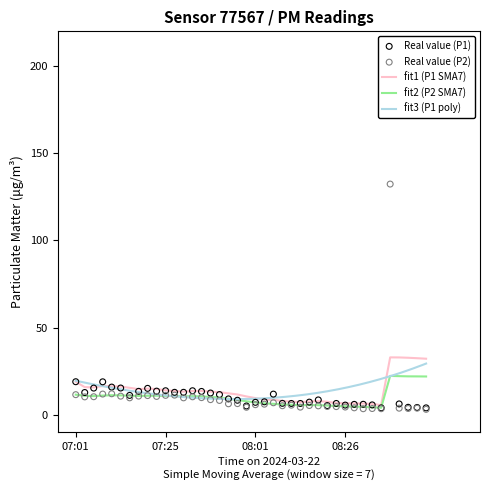

Which series contains the lowest Y value?

P2